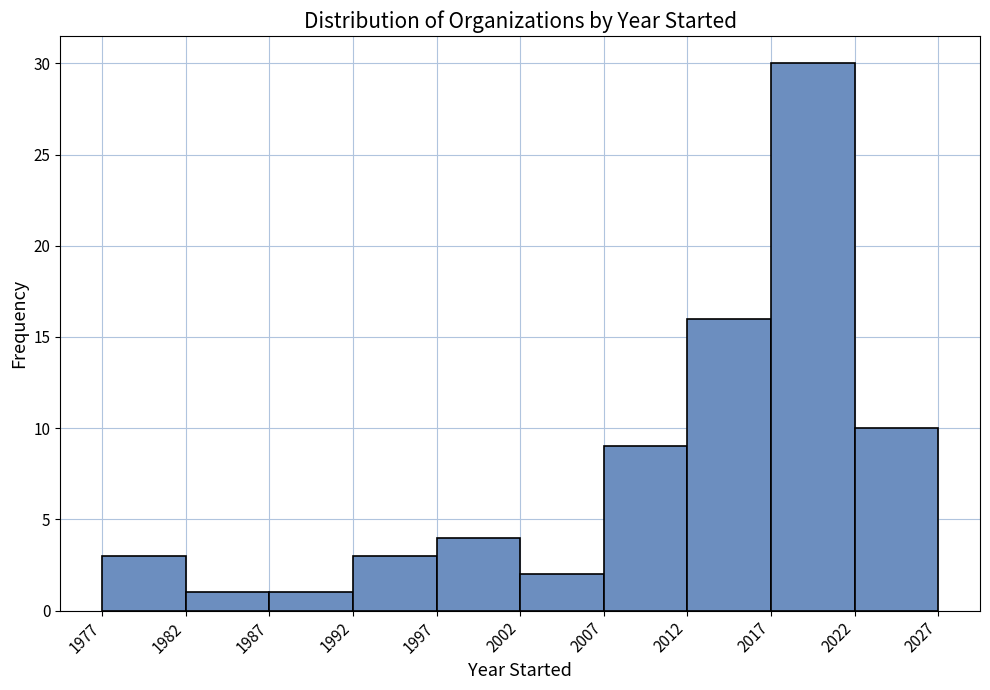

How tall is the bar that spans 1992 to 1997 on the x-axis? The values are not printed on the chart, so give them approximately, as read against the axis.

3